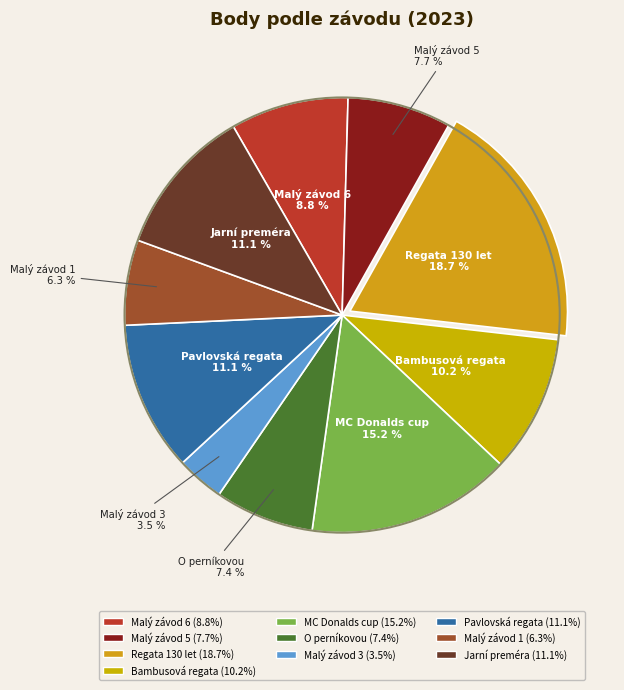

Which has a higher value, Regata 130 let or Malý závod 5?

Regata 130 let